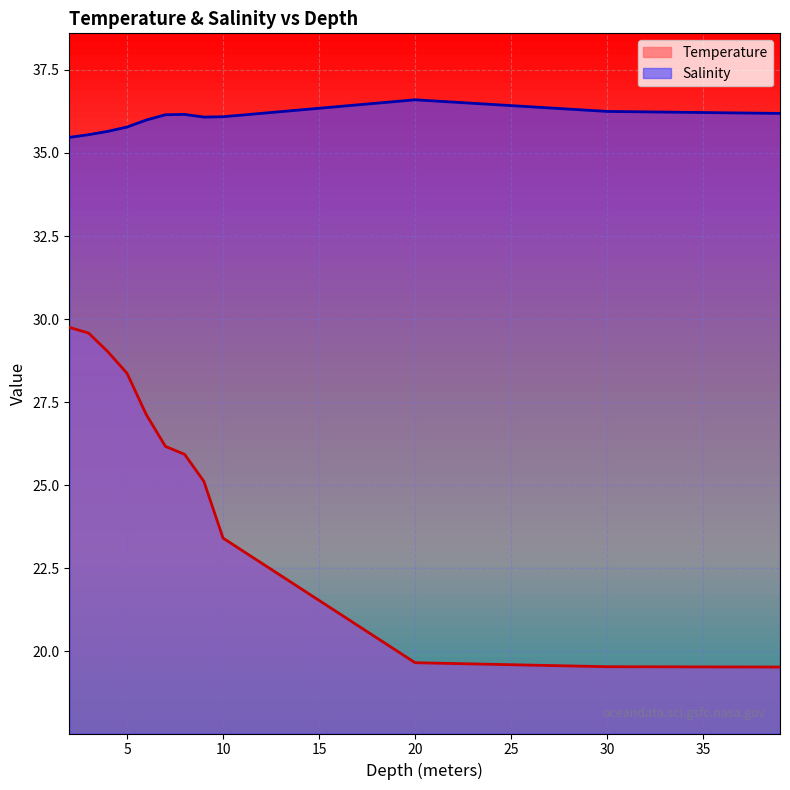

Which label corresponds to the largest value in the chart?

20.0